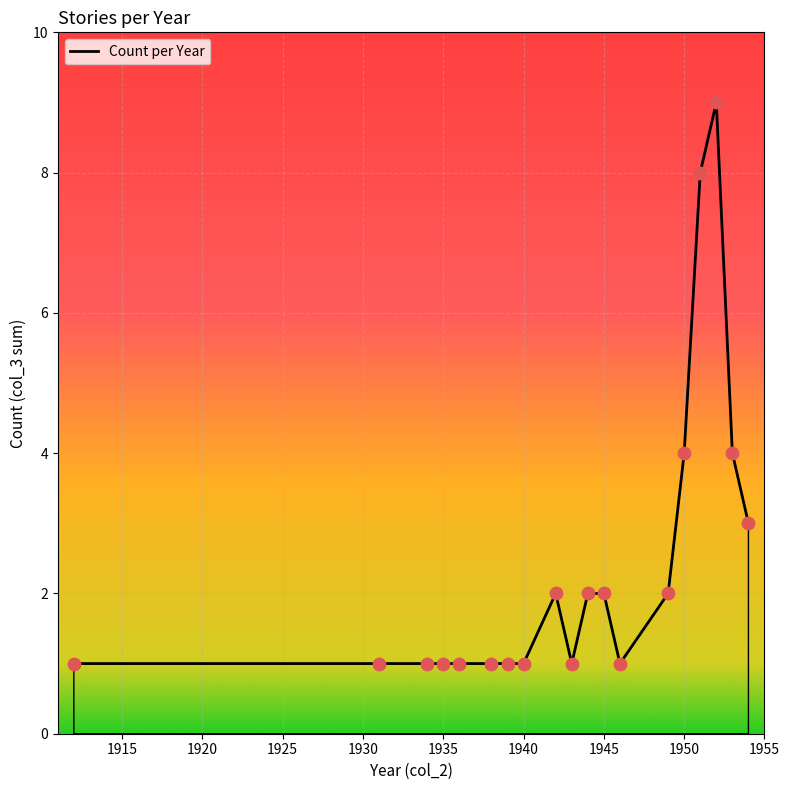

What is the greatest value displayed?

9